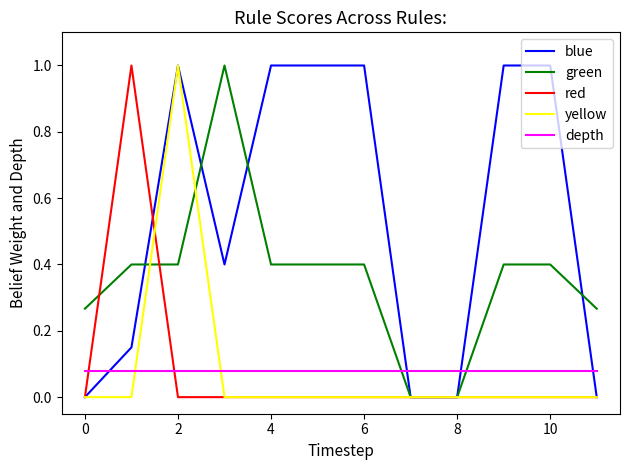

True or false: yellow and green cross at least once.

True